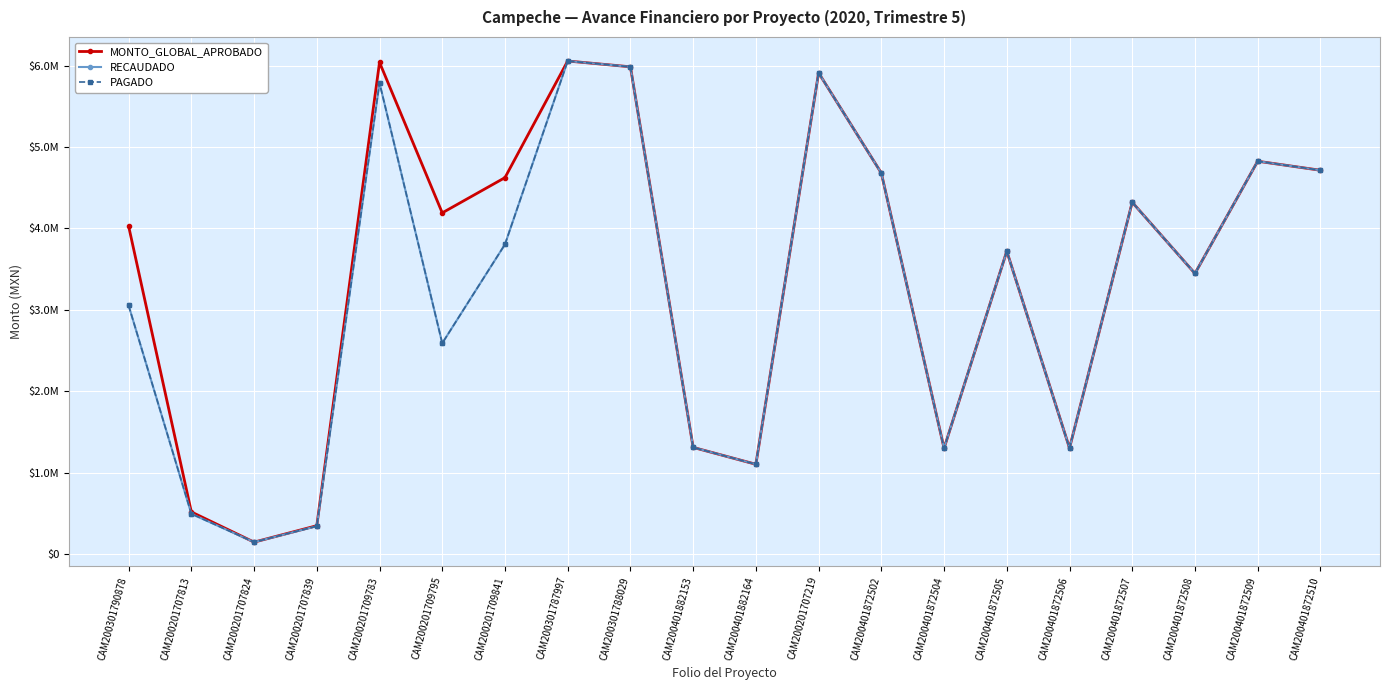

In MONTO_GLOBAL_APROBADO, how many points are lower than both neighbors (excluding endpoints)?

6